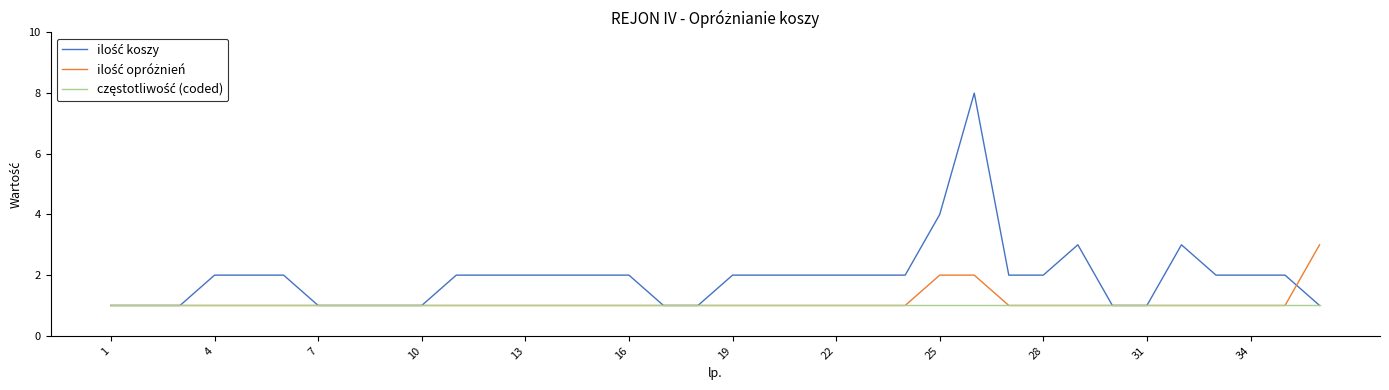

What is the greatest value displayed?

8